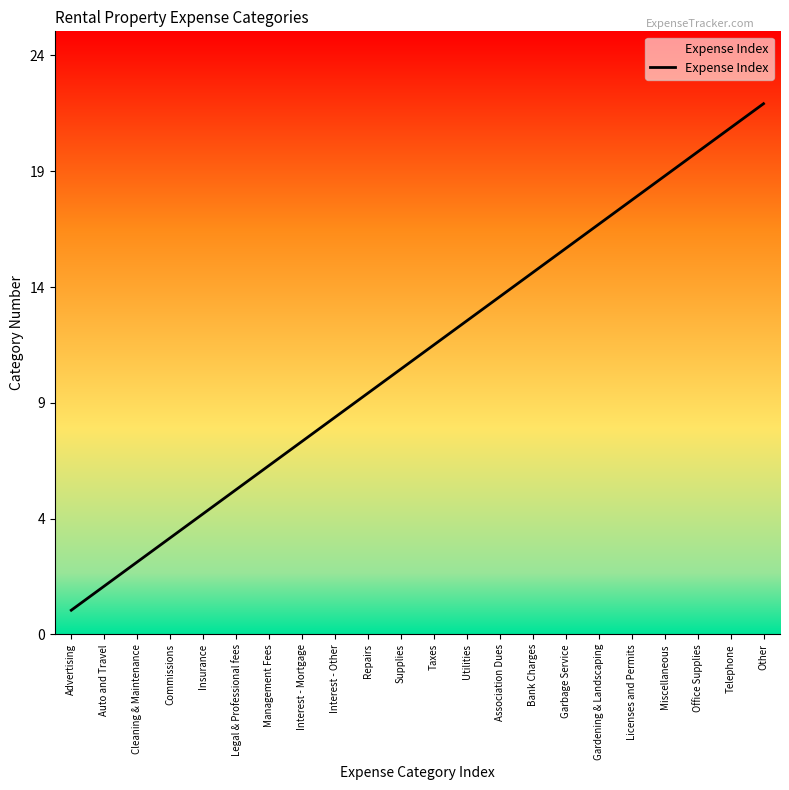

What is the sum of all values?

253